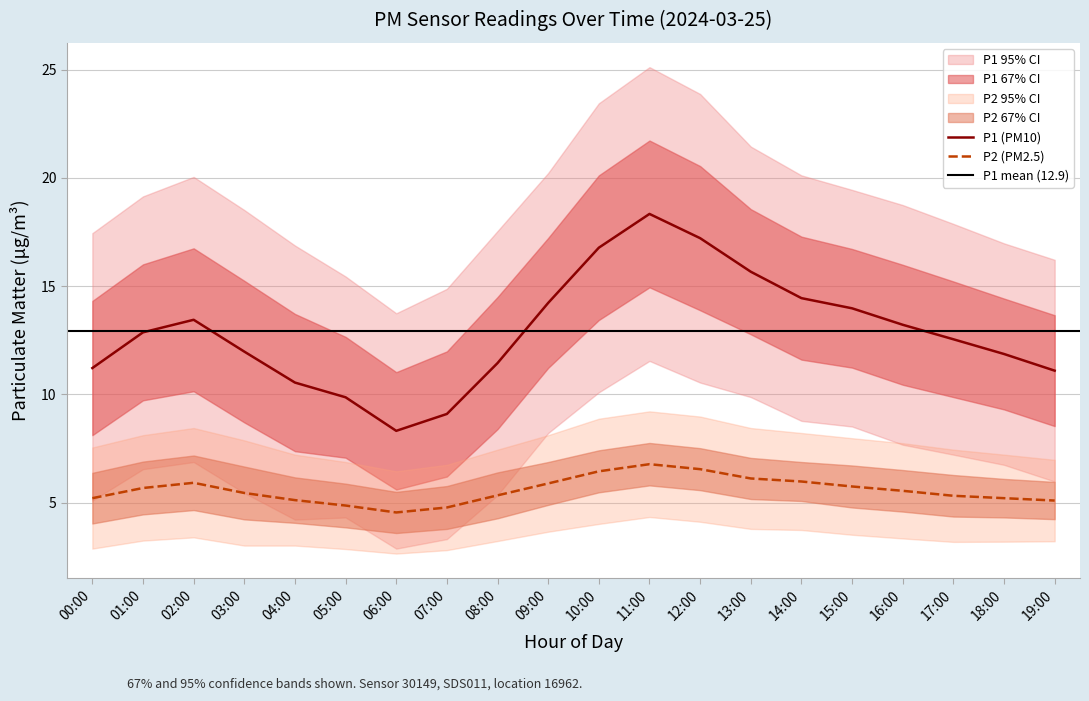

Rank the series at 09:00 from lowest to highest value.

P2, P1